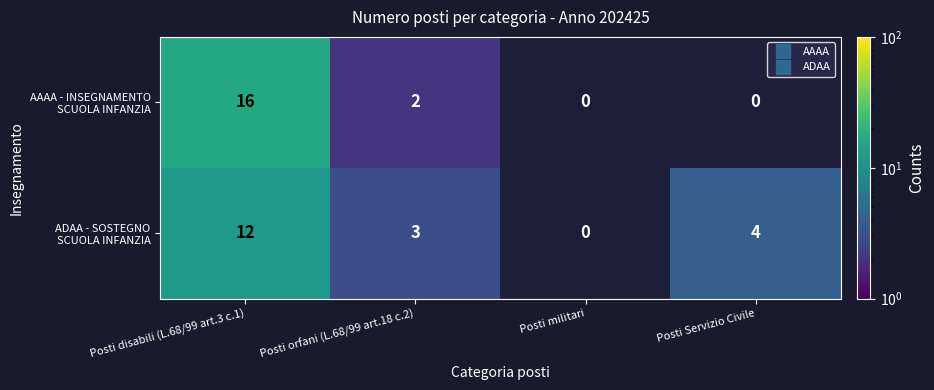

Is the value of ADAA - SOSTEGNO SCUOLA INFANZIA at Posti Servizio Civile greater than the value of AAAA - INSEGNAMENTO SCUOLA INFANZIA at Posti orfani (L.68/99 art.18 c.2)?

Yes